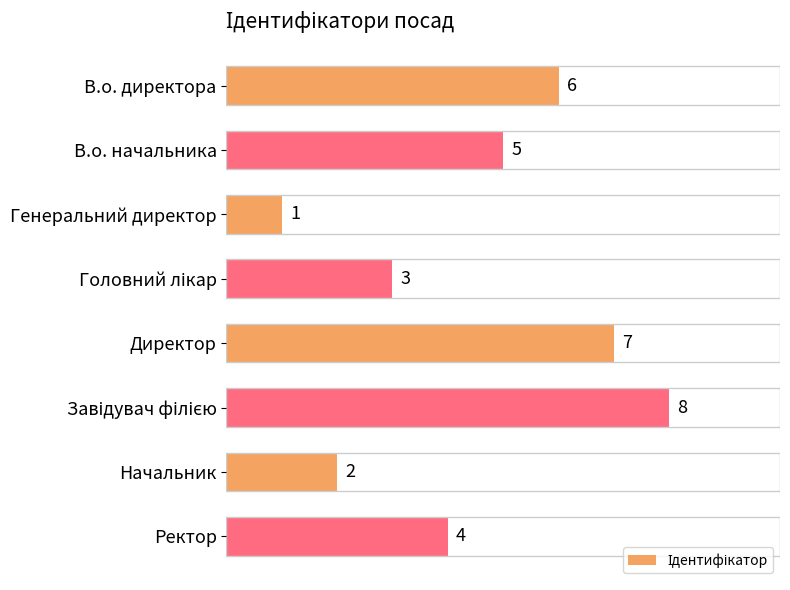

Reading bottom to top, list all the values displayed in this chart.

4	2	8	7	3	1	5	6